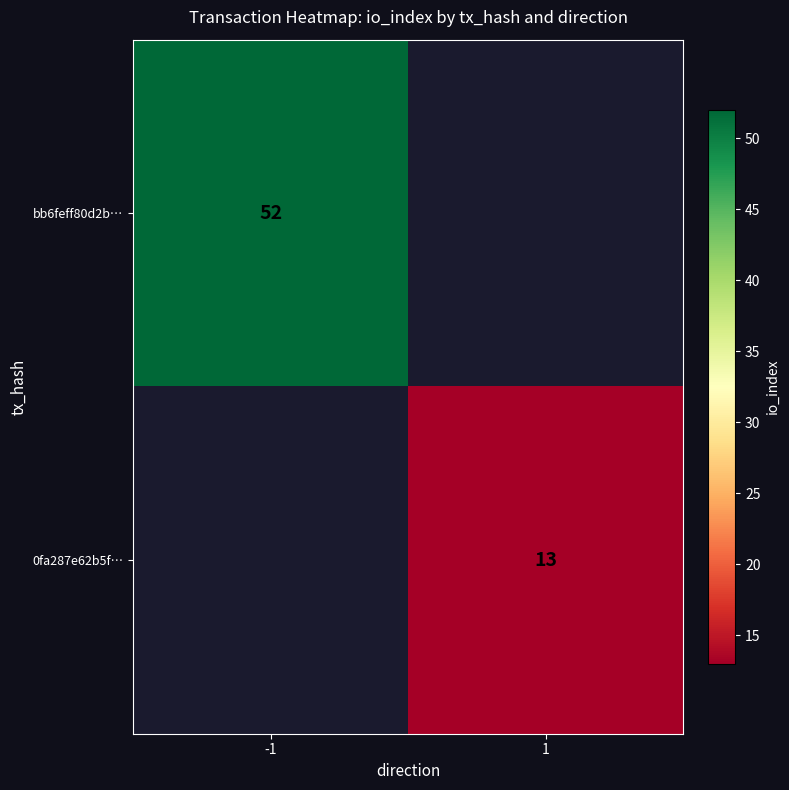

True or false: bb6feff80d2b… has a value of 22 at -1.

False